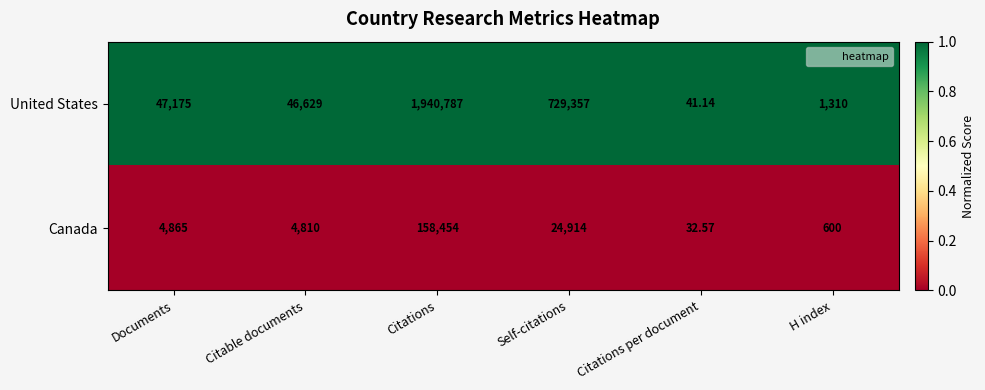

Is the value of Canada at Citations greater than the value of United States at H index?

Yes